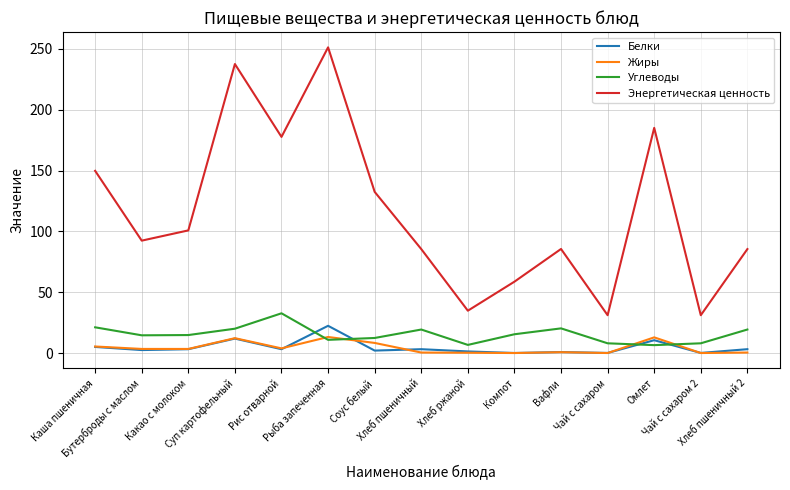

True or false: Энергетическая ценность and Жиры cross at least once.

False